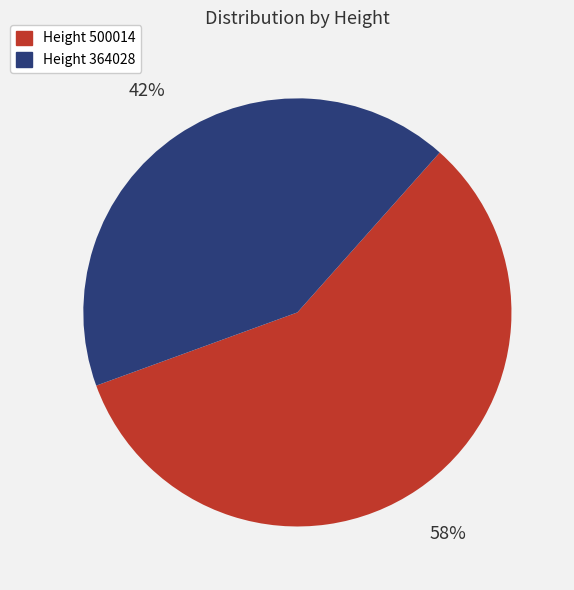

To the nearest percent, what is the average slice percentage?

50%